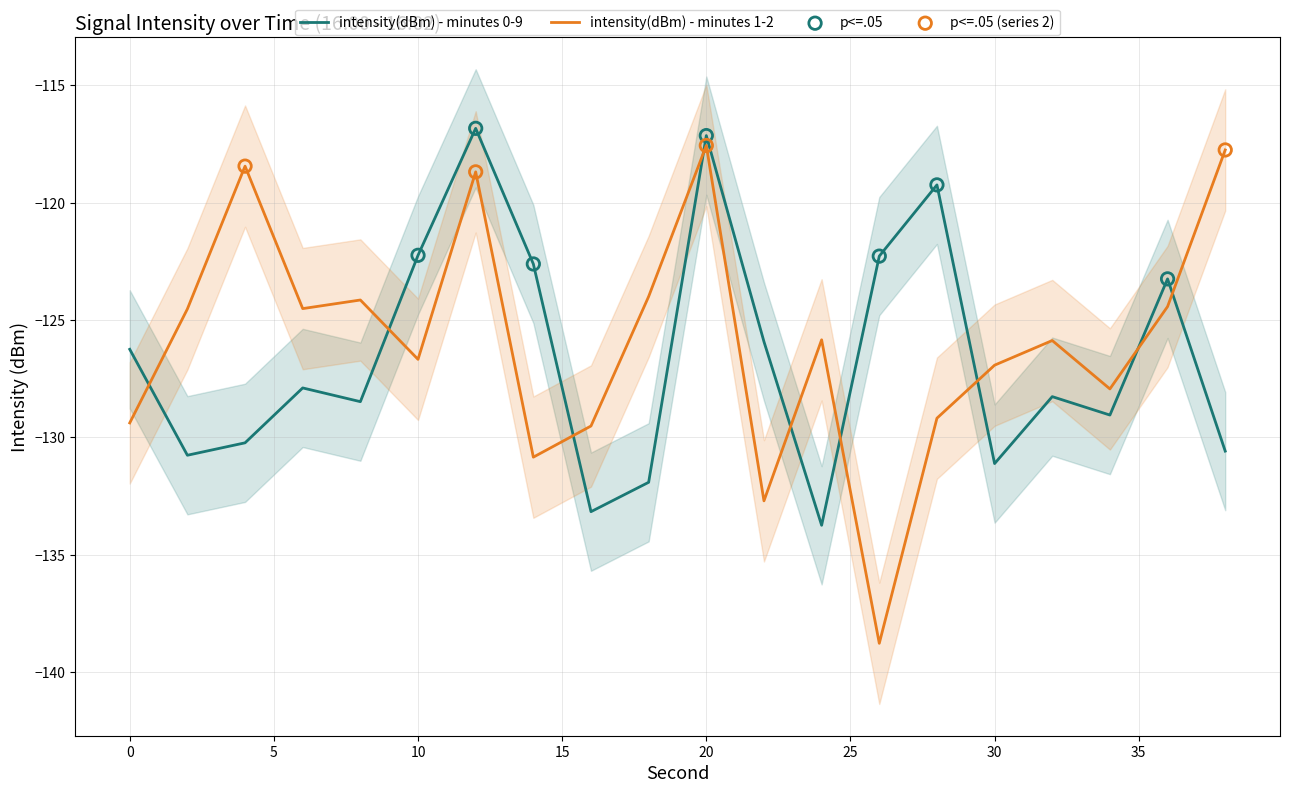

Is the value of intensity(dBm) - minutes 0-9 at 6 greater than the value of intensity(dBm) - minutes 1-2 at 24?

No